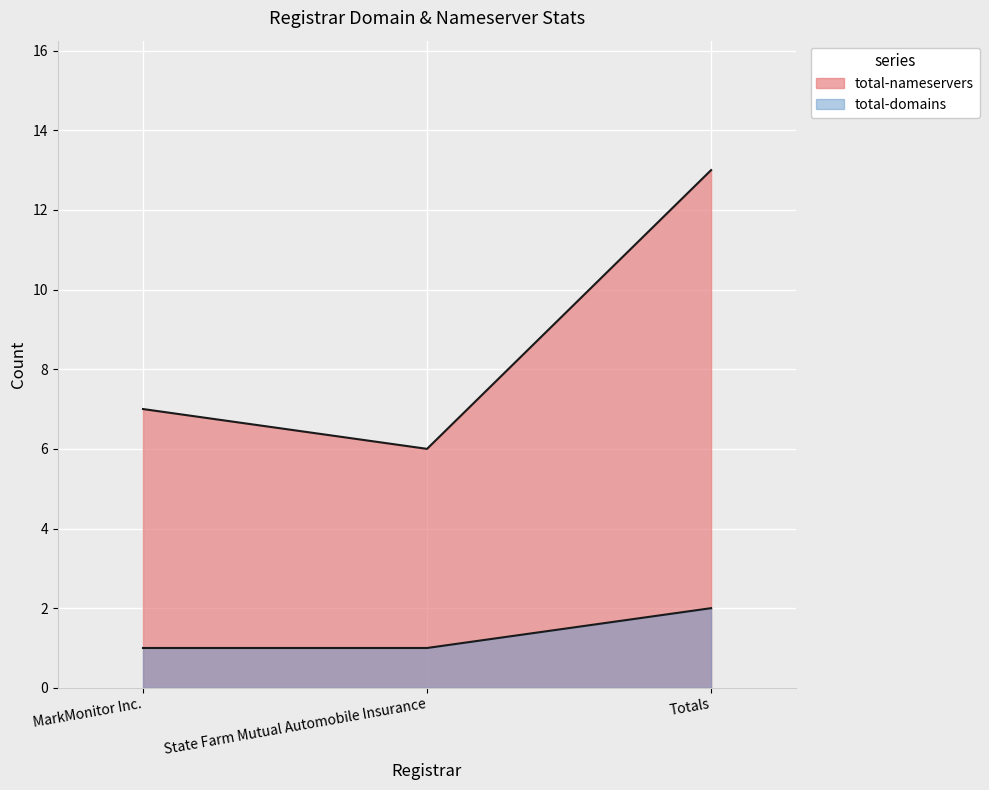

Which series has the widest spread of values?

total-nameservers